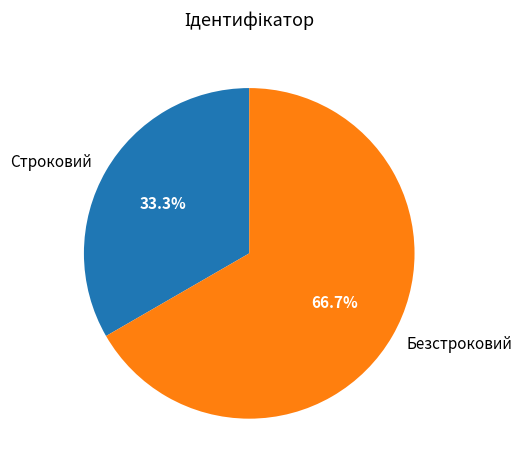

Count the number of slices in the pie.

2